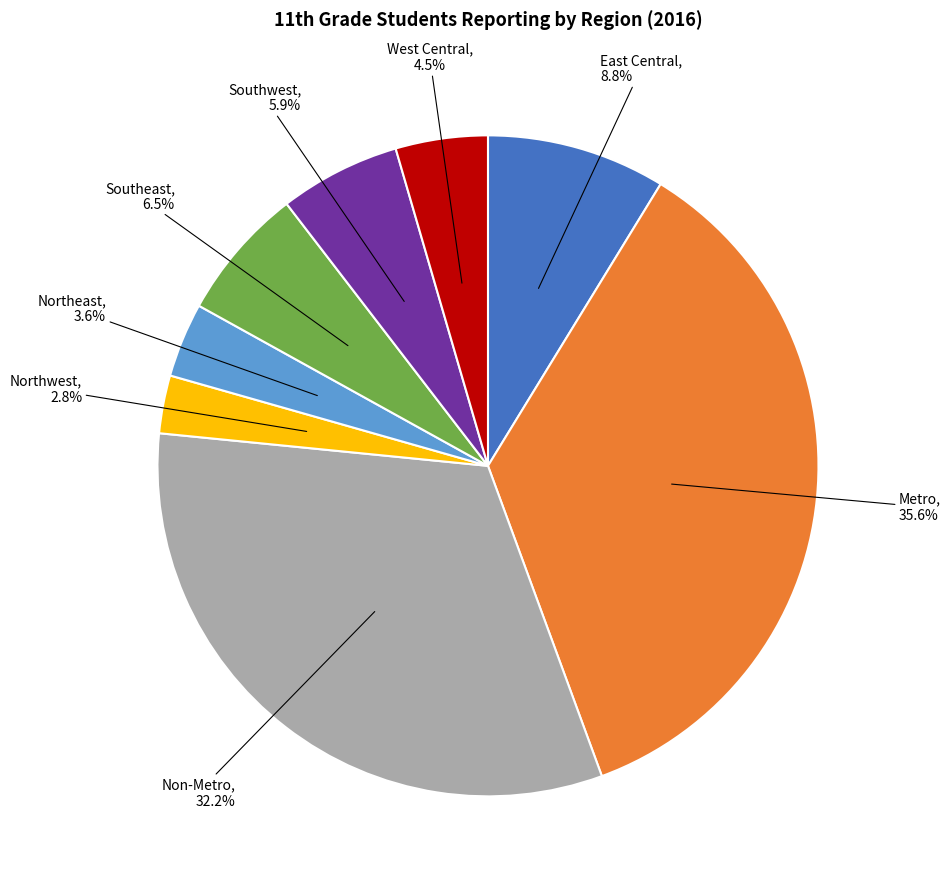

To the nearest percent, what is the average slice percentage?

12%